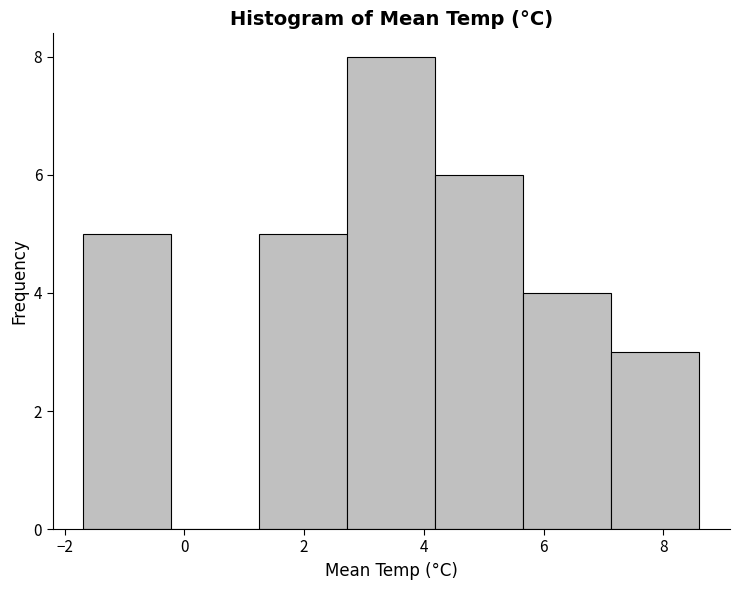

Over which range of the x-axis is the bar tallest?

2.8 to 4.2